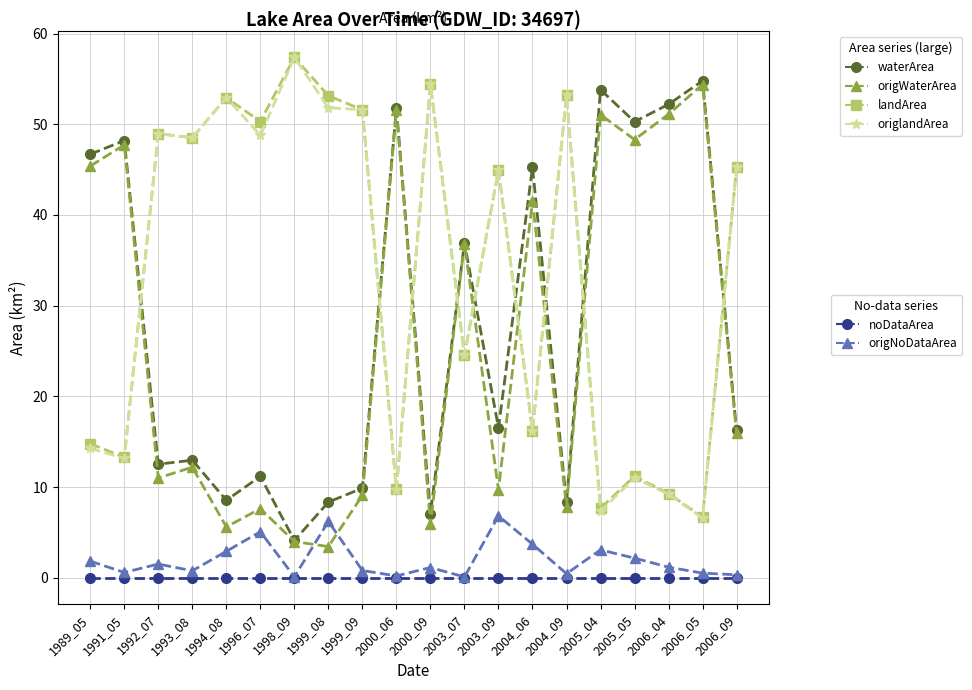

What is the maximum value shown in the chart?

57.4